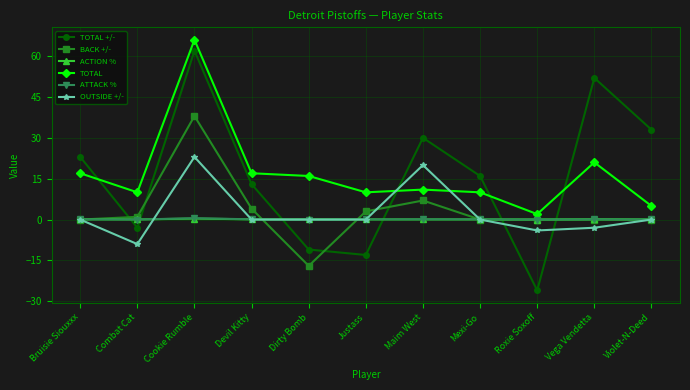

The value of OUTSIDE +/- at Combat Cat is -3.6. True or false?

False